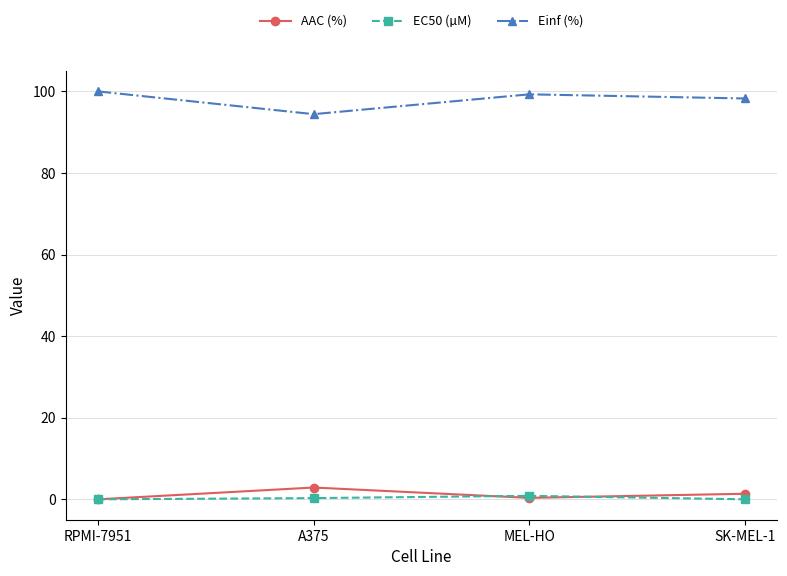

True or false: AAC (%) has a value of 0.0 at RPMI-7951.

True